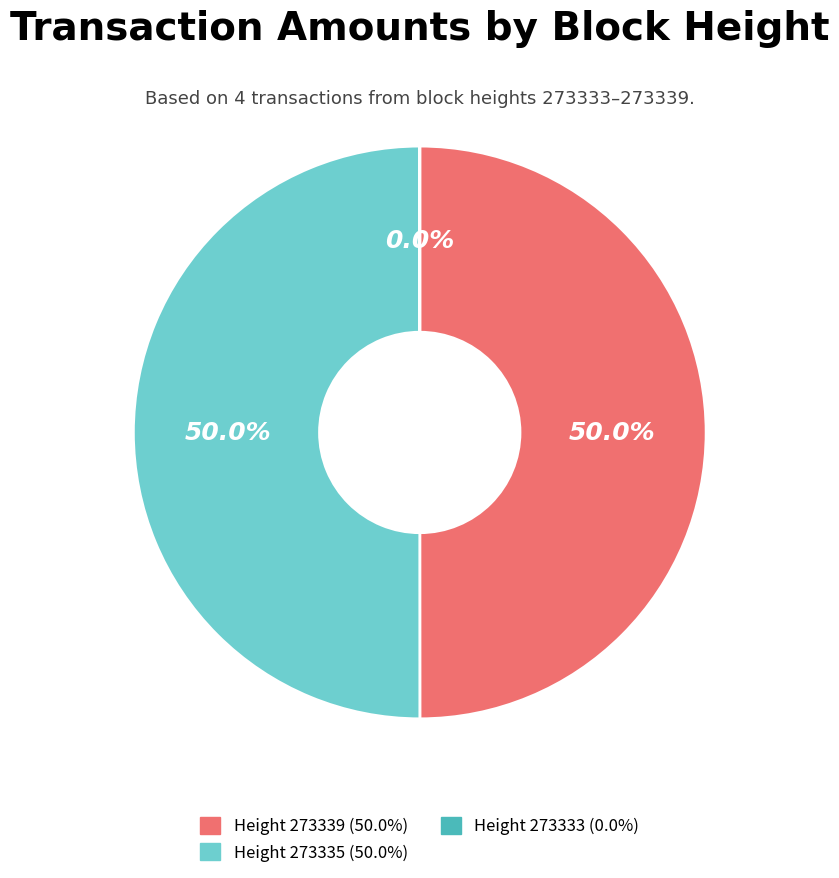

Which category has the biggest portion of the pie?

273335